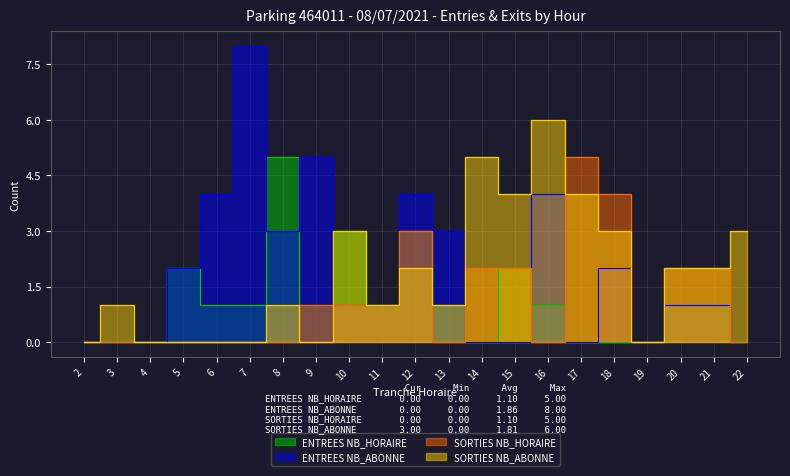

True or false: ENTREES NB_HORAIRE and SORTIES NB_ABONNE intersect in this chart.

False